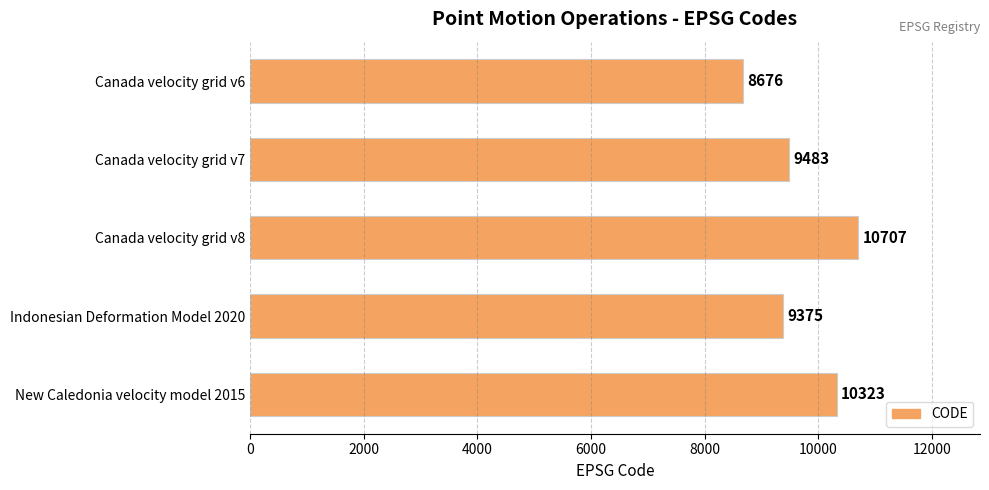

The chart shows a value of 9375 at Indonesian Deformation Model 2020. True or false?

True